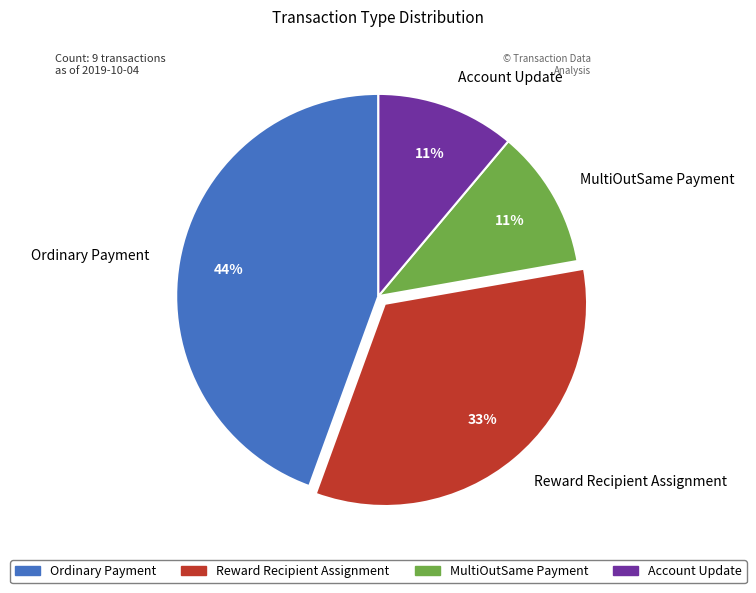

Which has a higher value, Reward Recipient Assignment or Account Update?

Reward Recipient Assignment